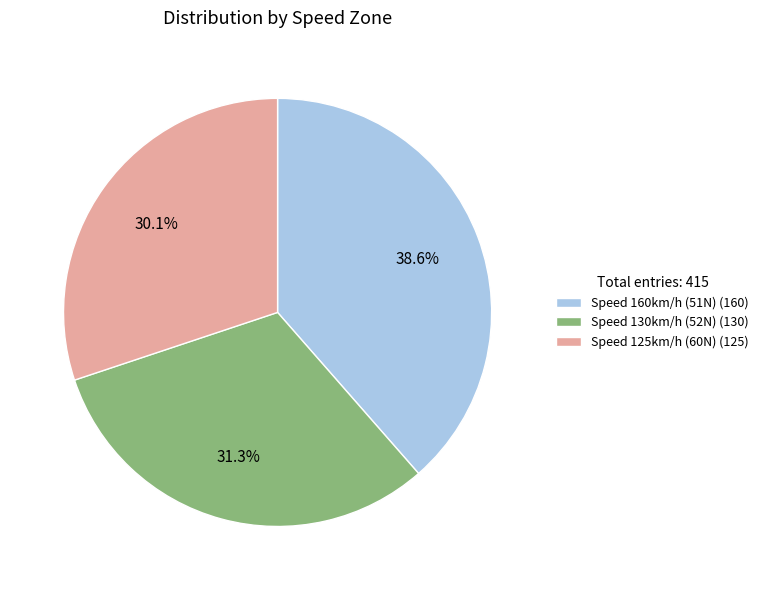

How many segments does this pie chart have?

3